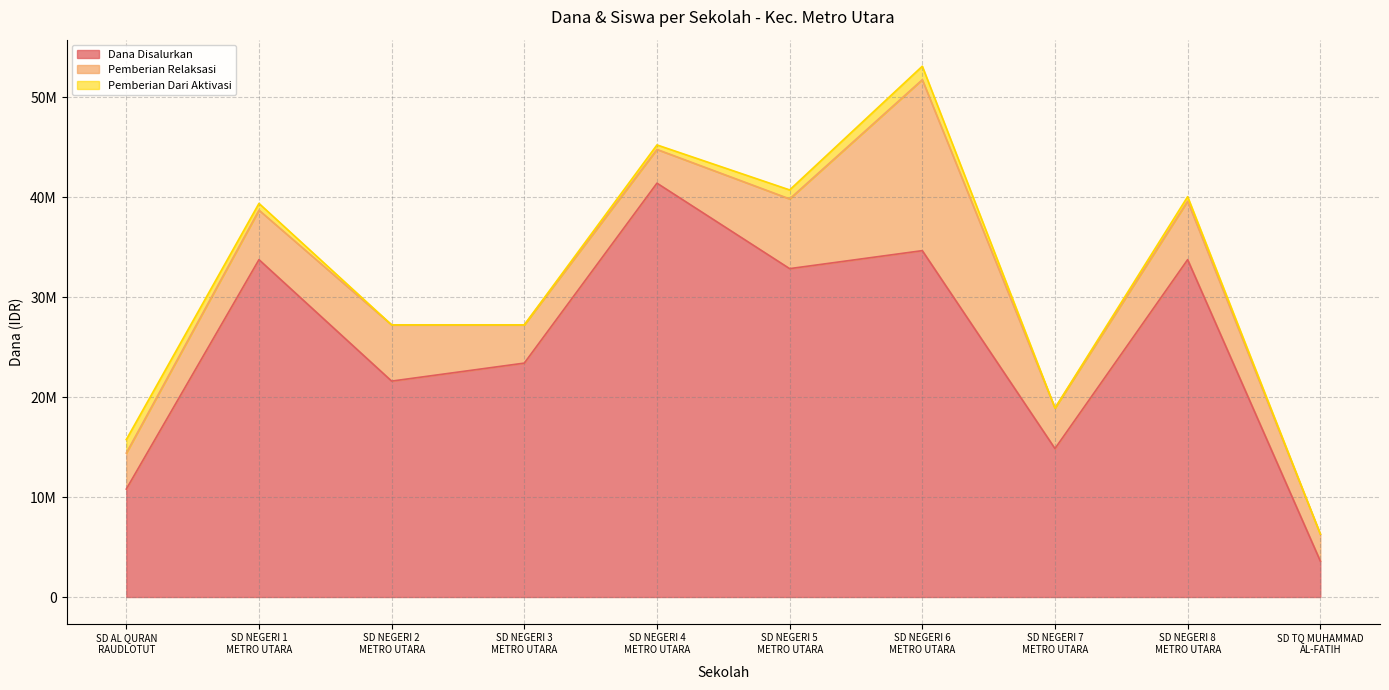

At how many categories does at least one series exceed 15111951?

7